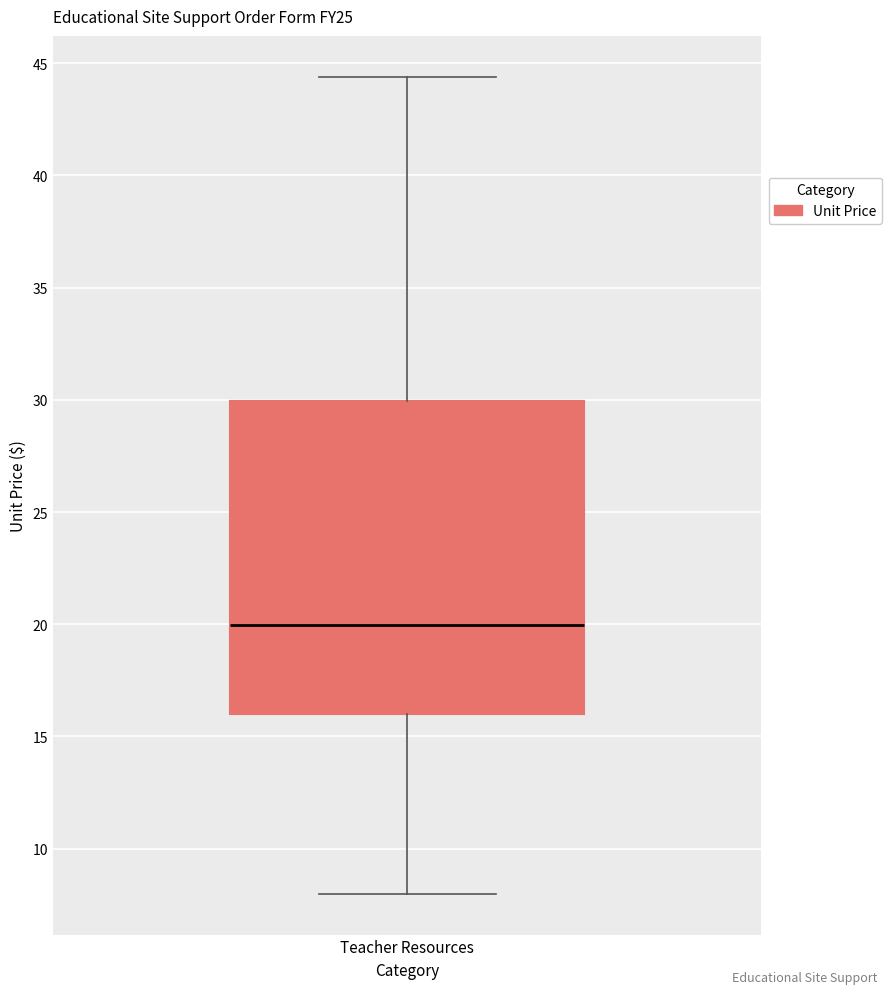

Transcribe this box plot: give where the median line is, the range the box spans, and where the two whiskers end, as read against the y-axis. The values are not printed on the chart, so give them approximately, as read against the axis.

median 20.0, box 16.0 to 30.0, whiskers 8.0 to 44.5